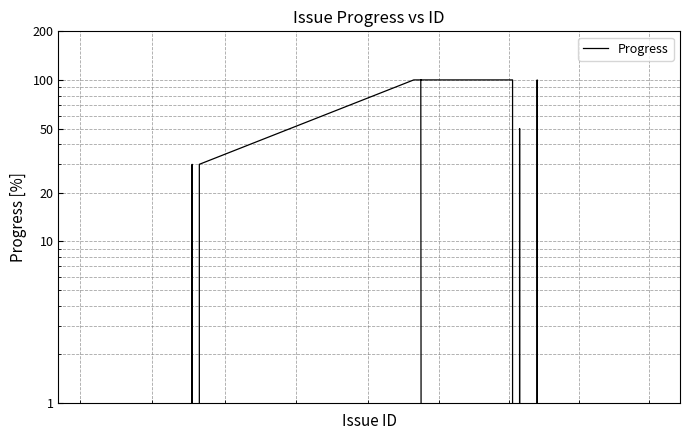

How many distinct data groups are displayed?

1